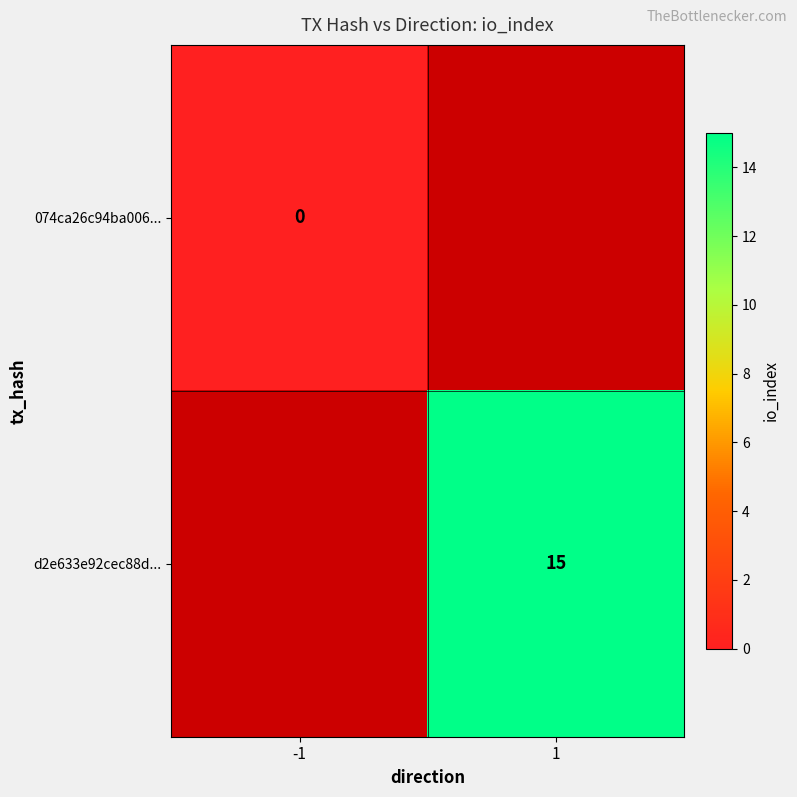

Is it true that d2e633e92cec88d... equals 15 at 1?

True